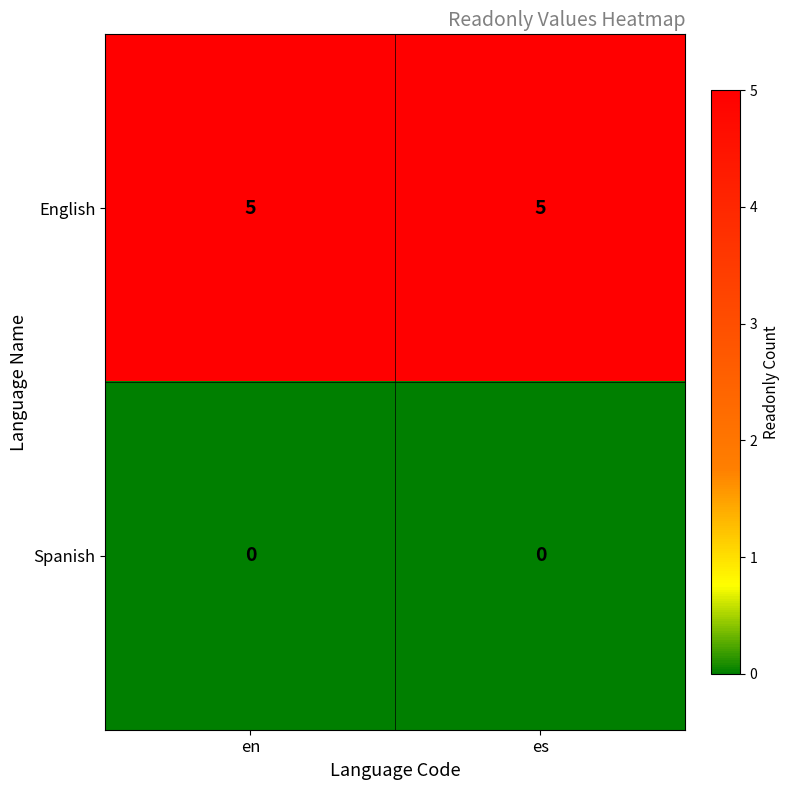

What is the spread (max minus min) of values at en?

5